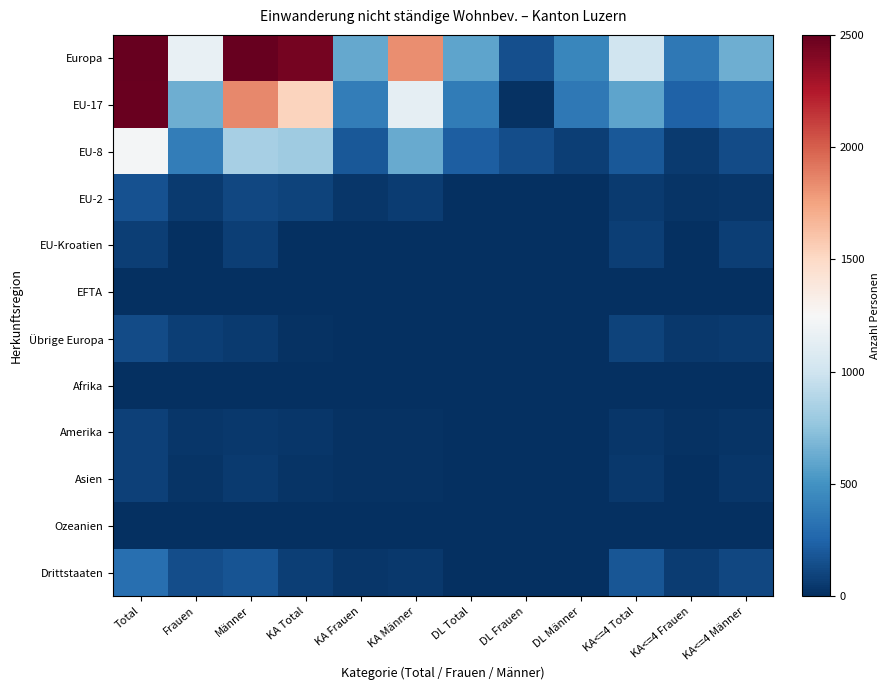

How many distinct data groups are displayed?

12